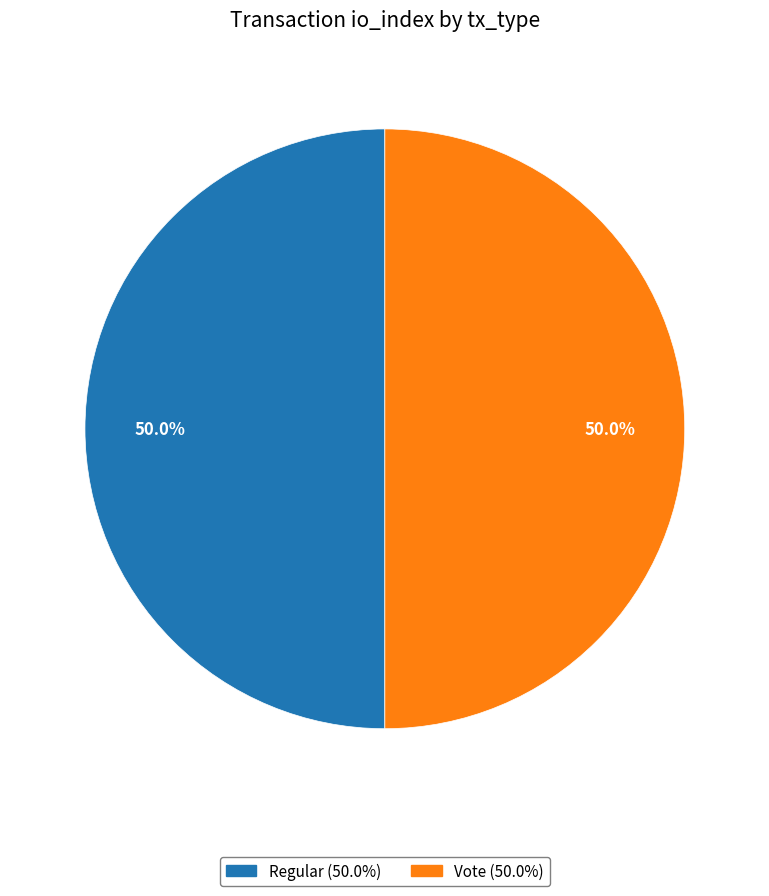

What percentage is the Vote slice, to the nearest percent?

50%